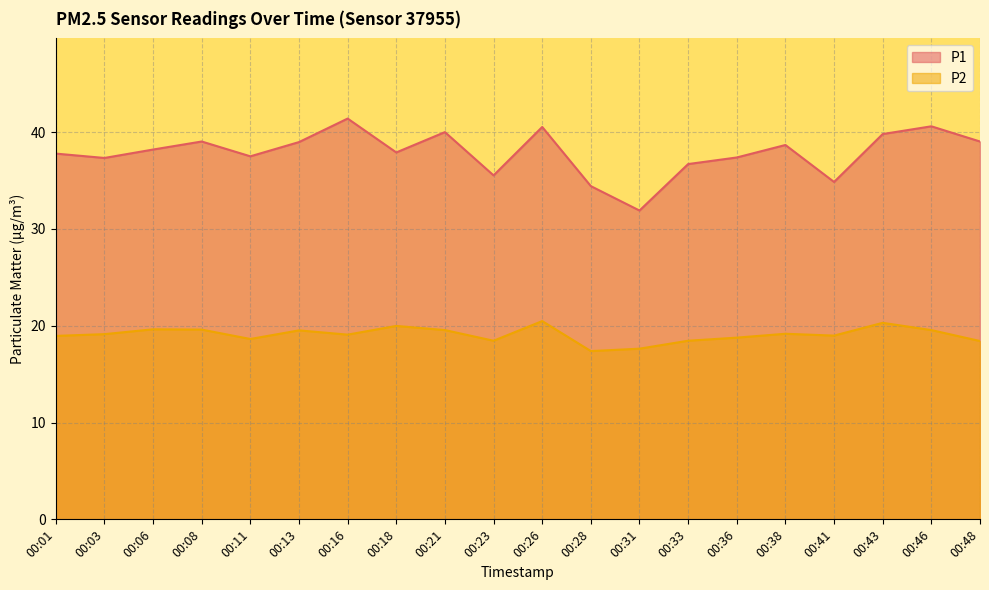

Is the value of P2 at 00:01 greater than the value of P1 at 00:18?

No